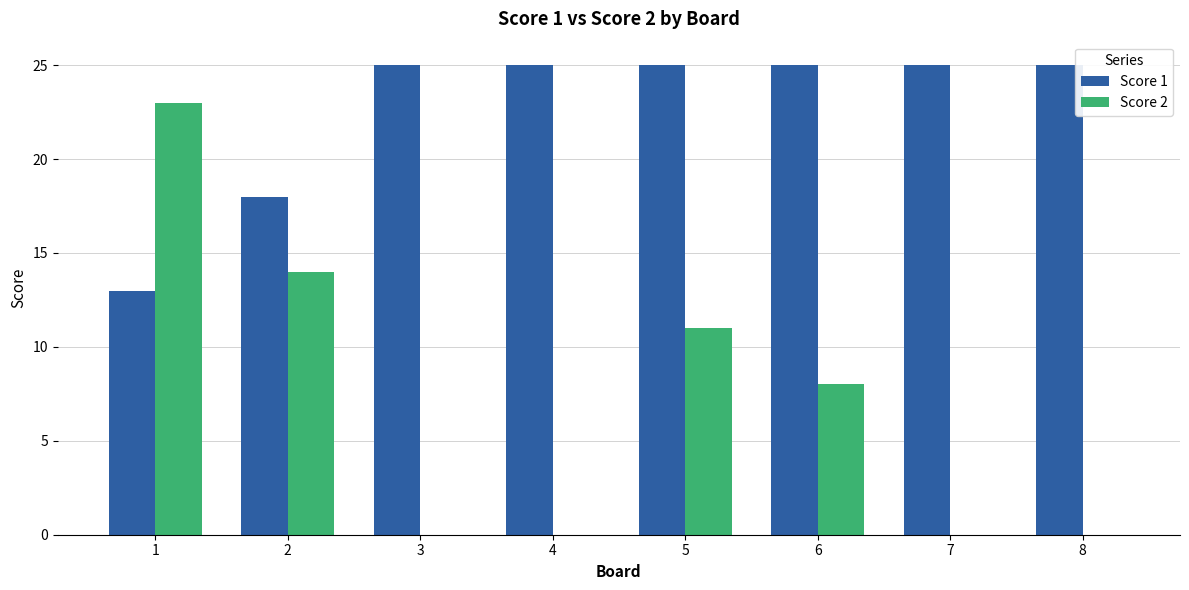

Is the value of Score 1 at 3 greater than the value of Score 2 at 3?

Yes